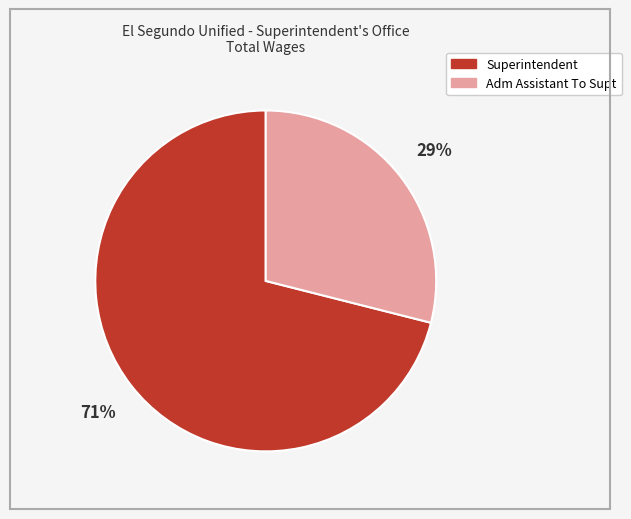

Between Superintendent and Adm Assistant To Supt, which is larger?

Superintendent